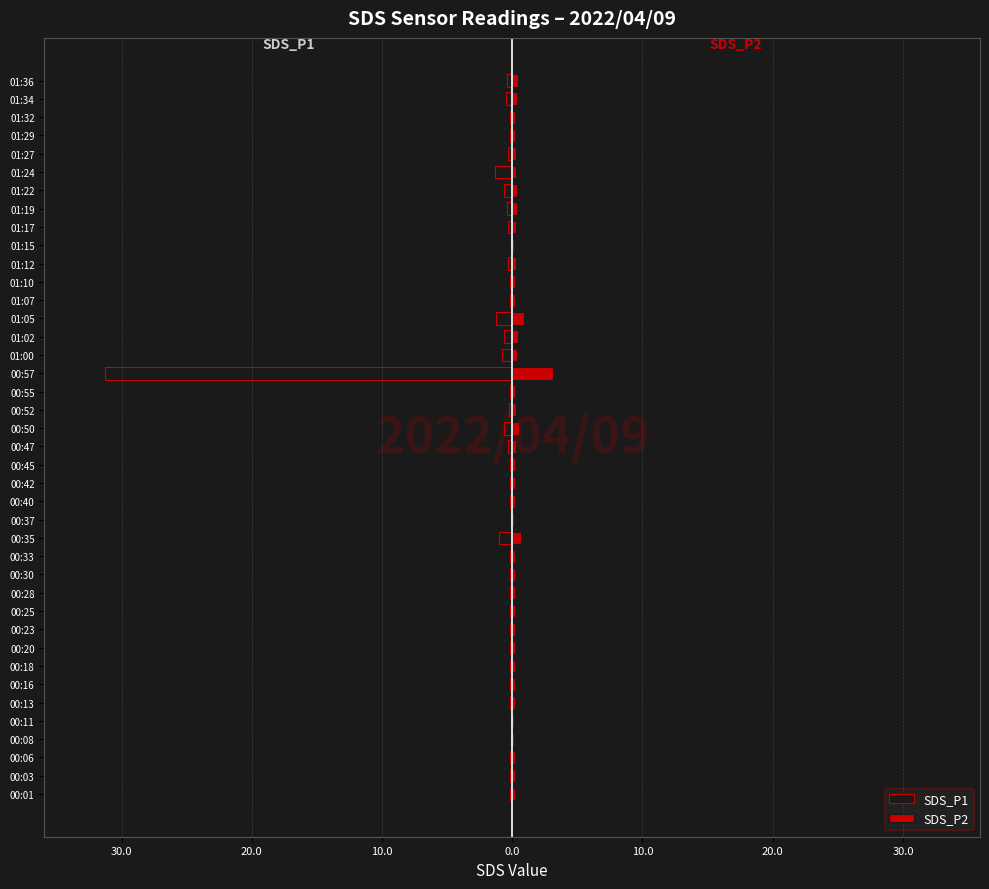

What is the average value of the SDS_P2 series?

0.3